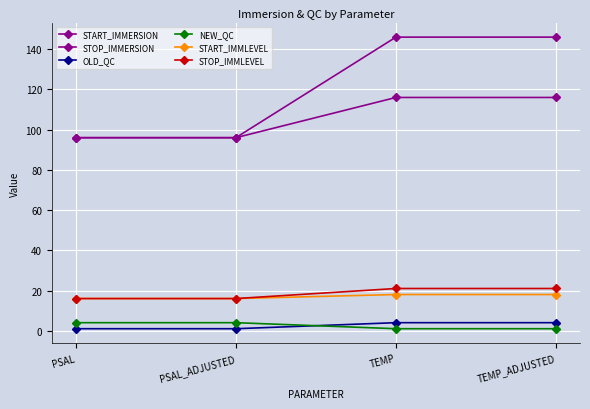

What is the sum of all OLD_QC values?

10